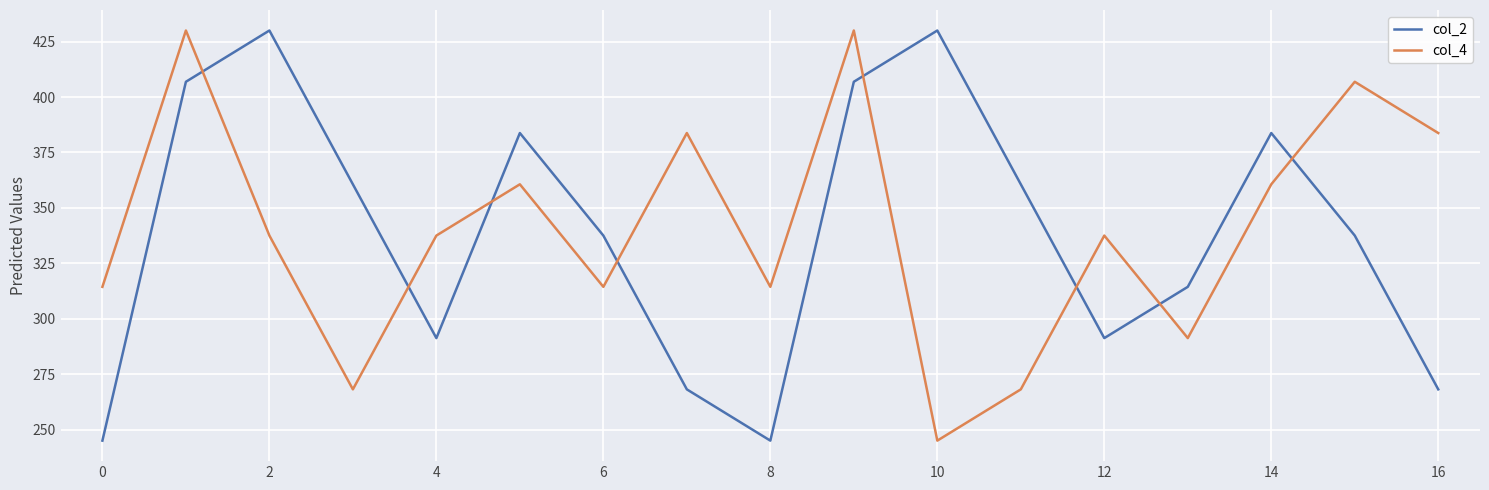

In col_2, how many points are lower than both neighbors (excluding endpoints)?

3